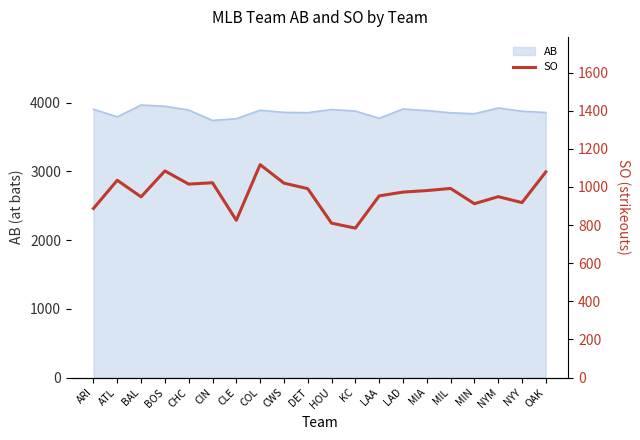

What is the approximate value of AB at ARI?

3904